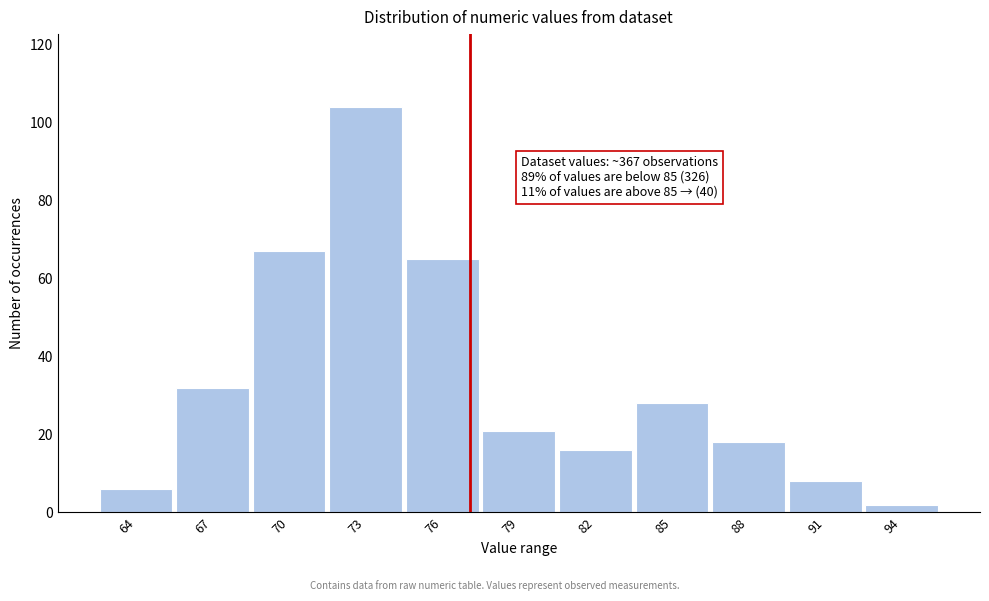

Reading right to left, transcribe all the data shown in this chart.

94=2	91=8	88=18	85=28	82=16	79=21	76=65	73=104	70=67	67=32	64=6